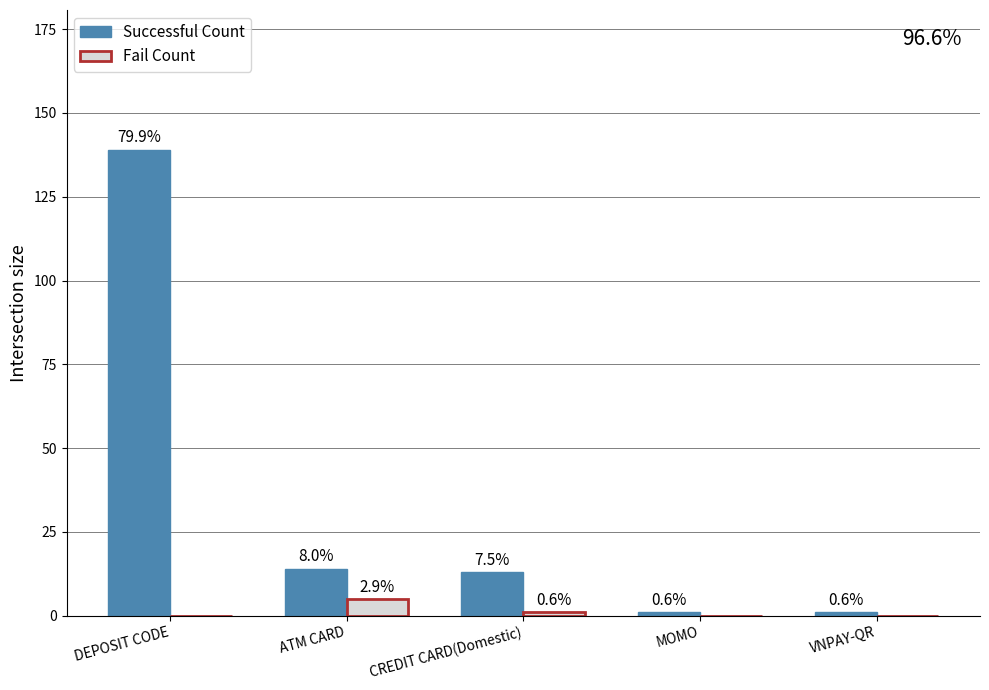

What are all the series names shown in the legend?

Successful Count, Fail Count